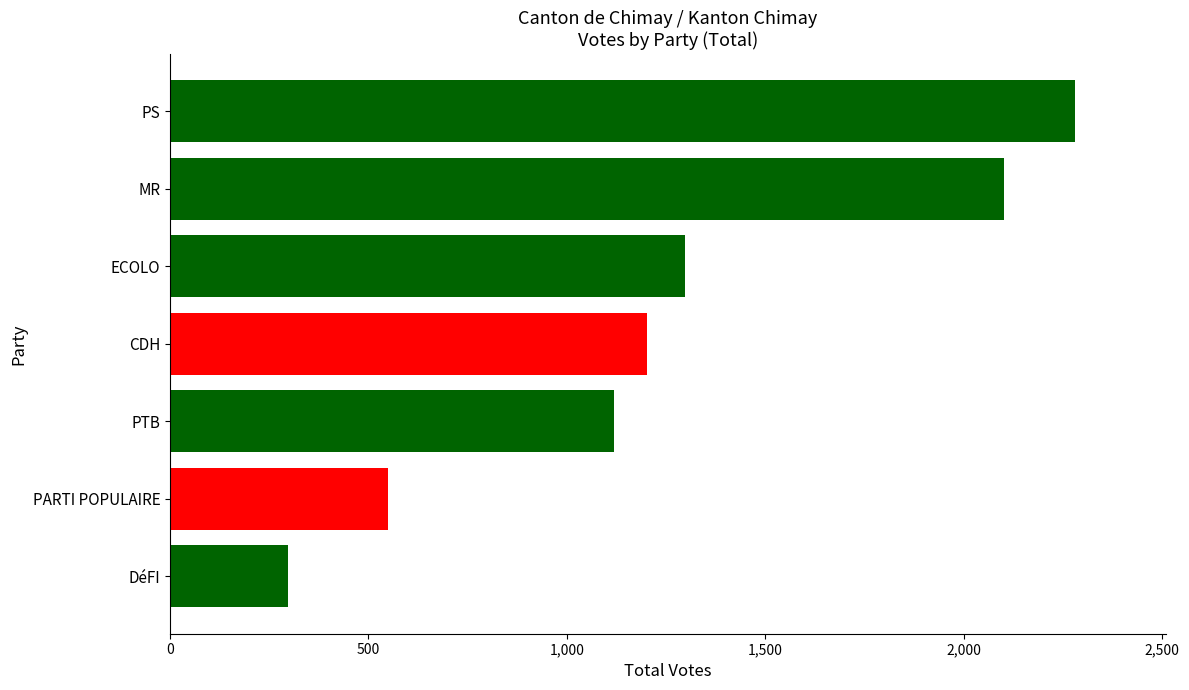

What is the minimum value shown in the chart?

297